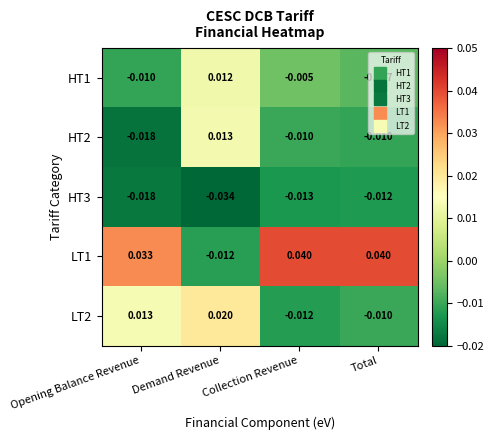

At which label does HT2 reach its peak?

Demand Revenue